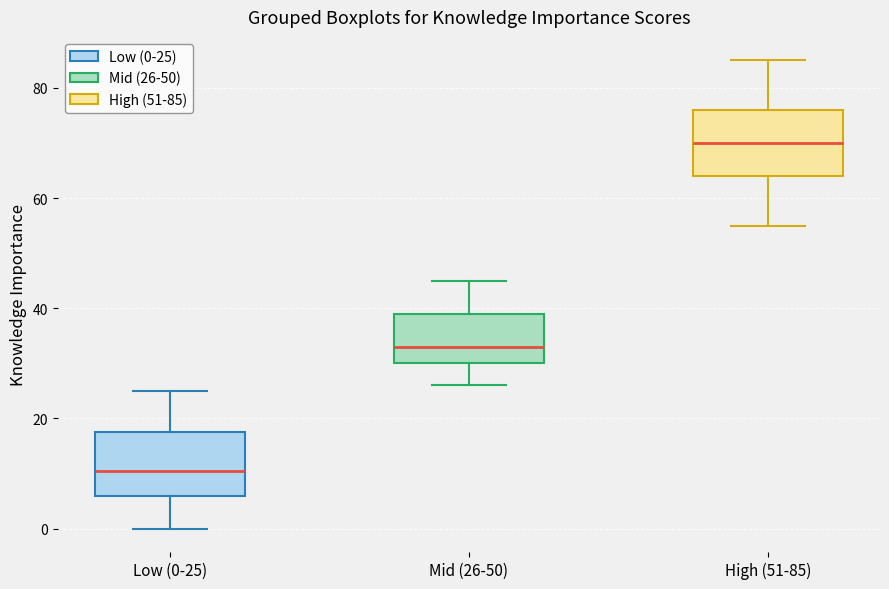

Which box has the highest median line?

High (51-85)